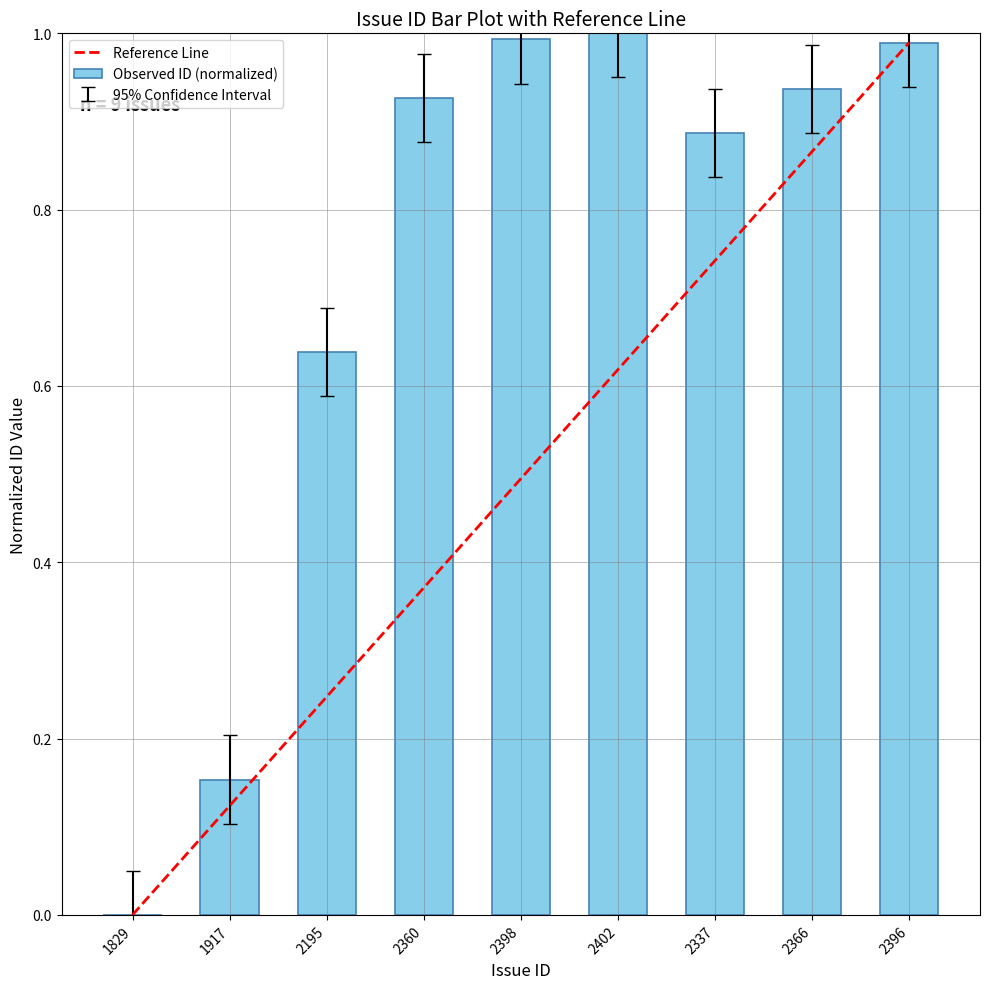

What is the sum of all values?

6.5